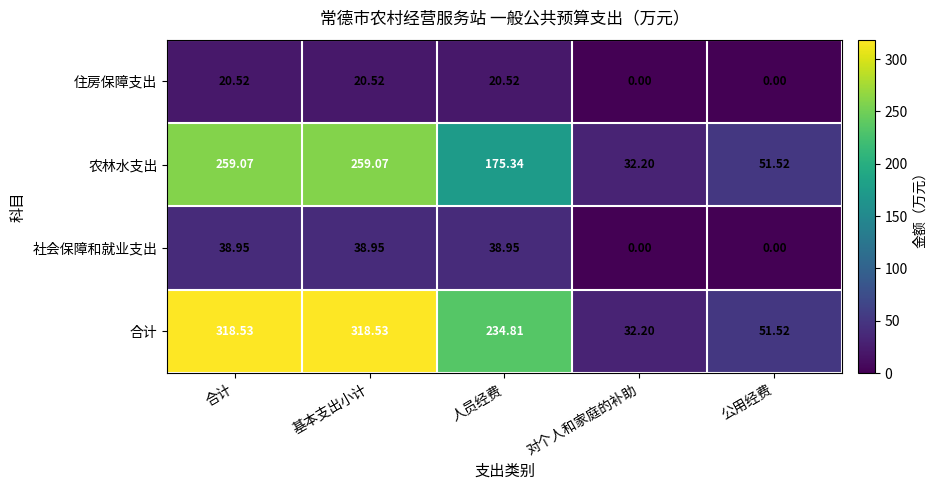

Is the value of 合计 at 基本支出小计 greater than the value of 住房保障支出 at 公用经费?

Yes